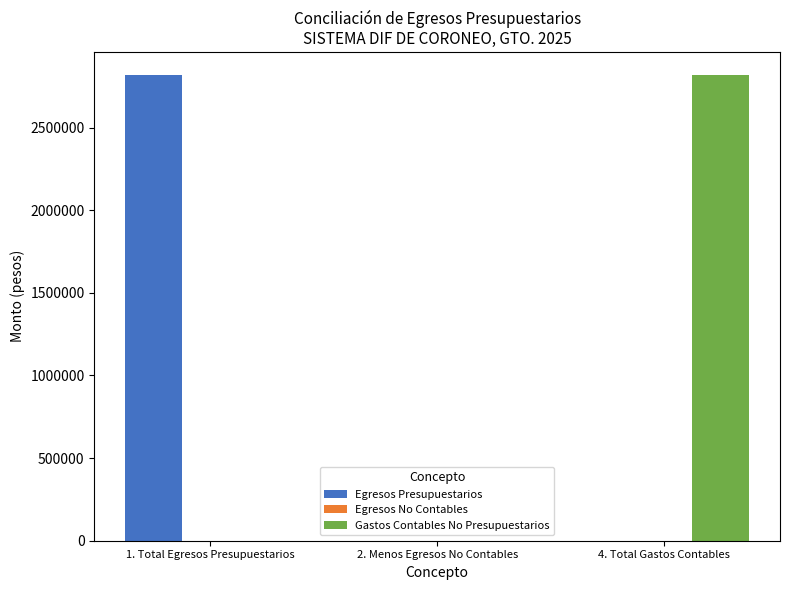

What is the sum of all Gastos Contables No Presupuestarios values?

2816351.8